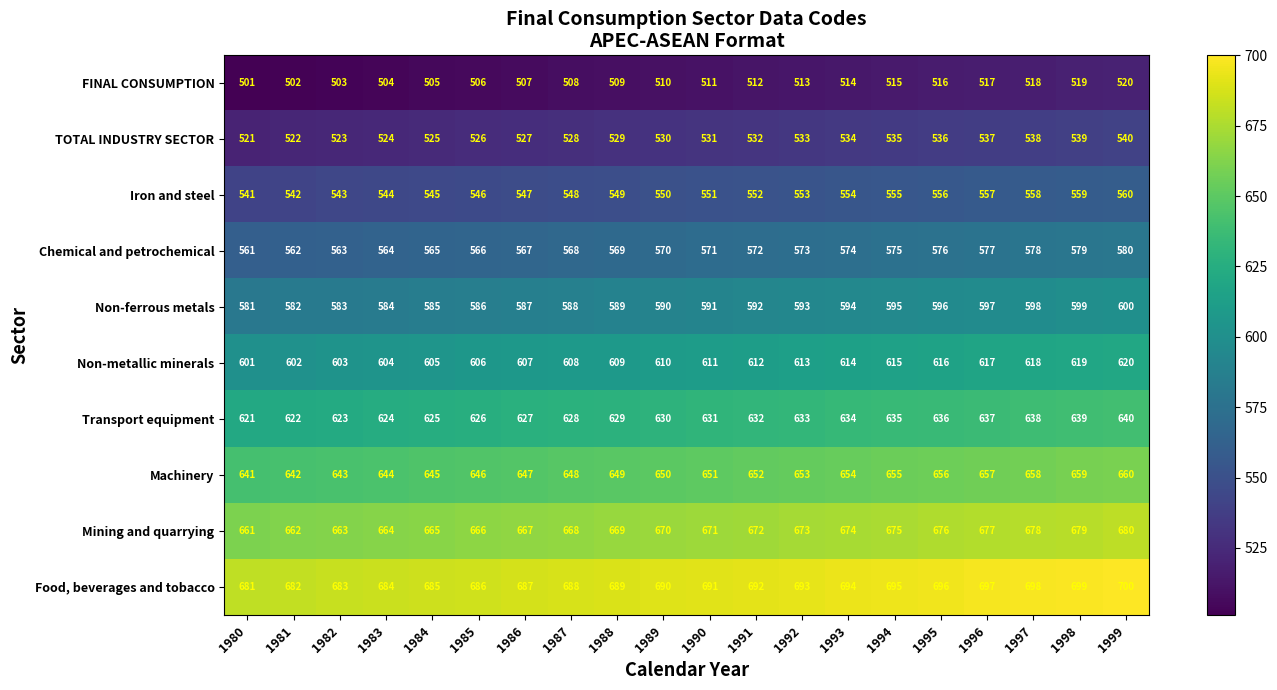

What is the sum of all Mining and quarrying values?

13410